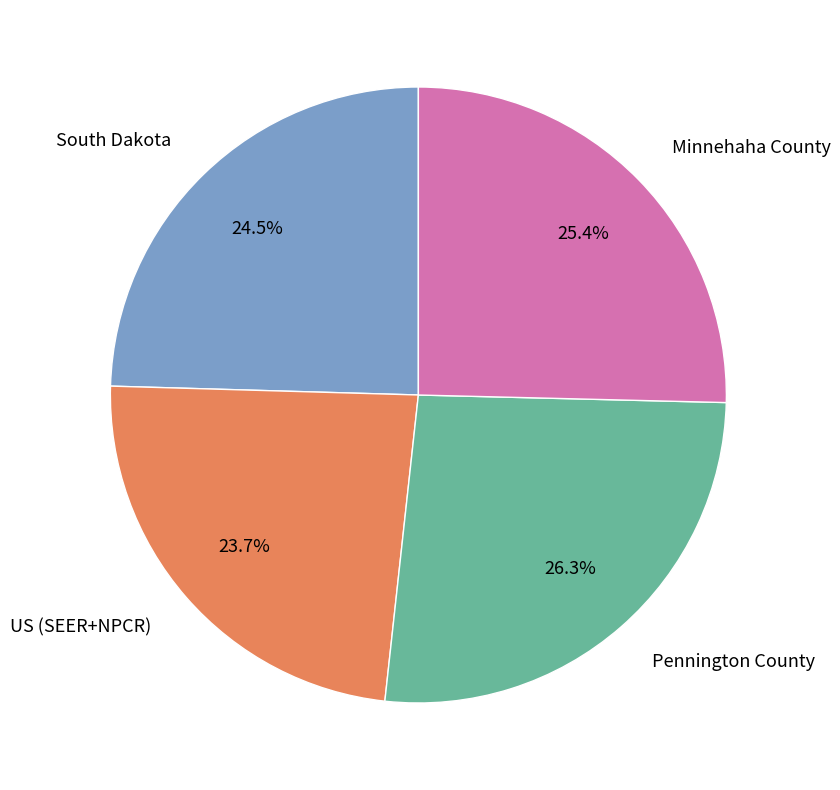

Is there a majority slice in this chart?

No